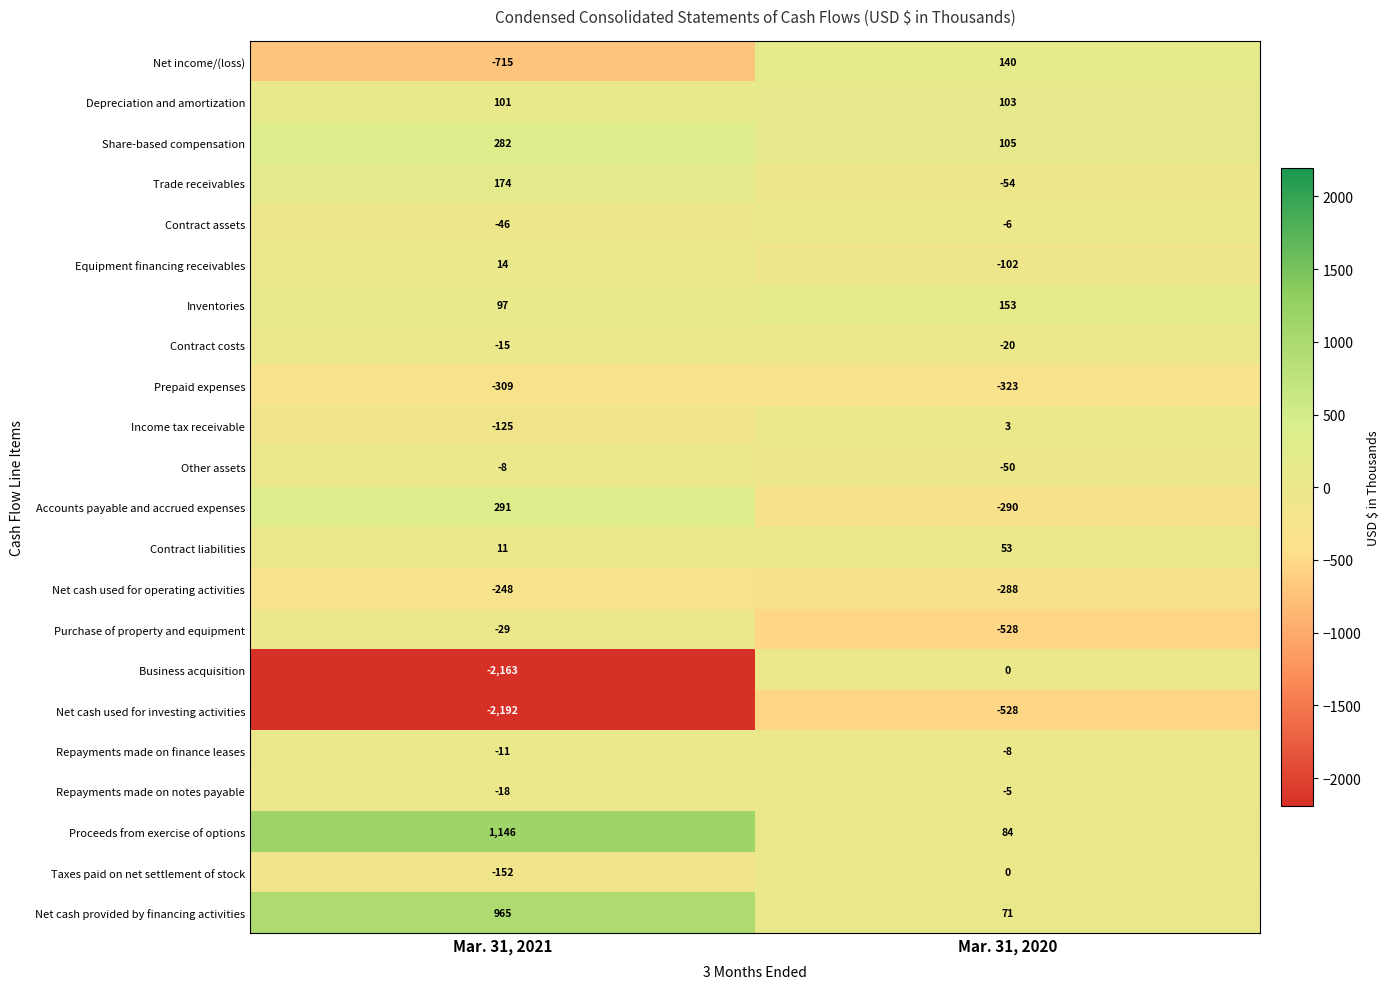

What is the total value across all series at Mar. 31, 2021?

-2950